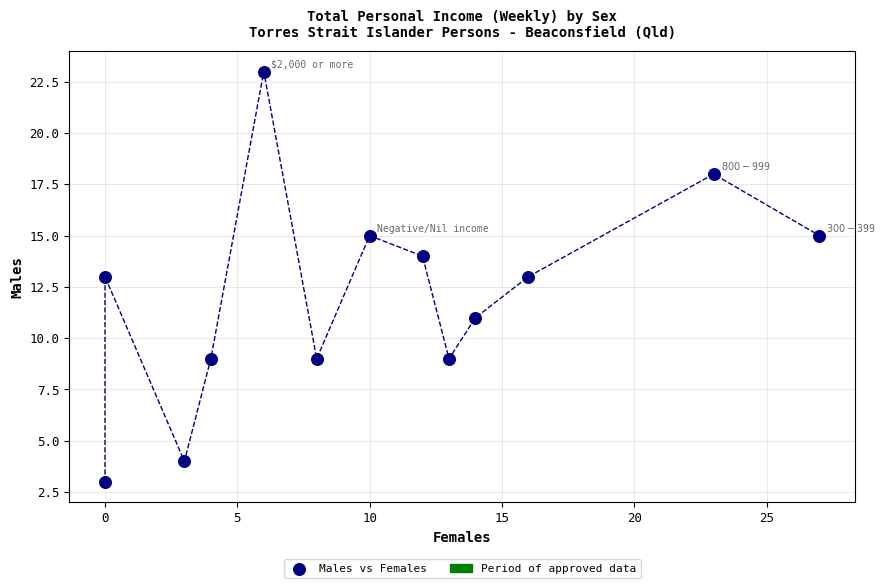

What is the range of X values (max minus min)?

27